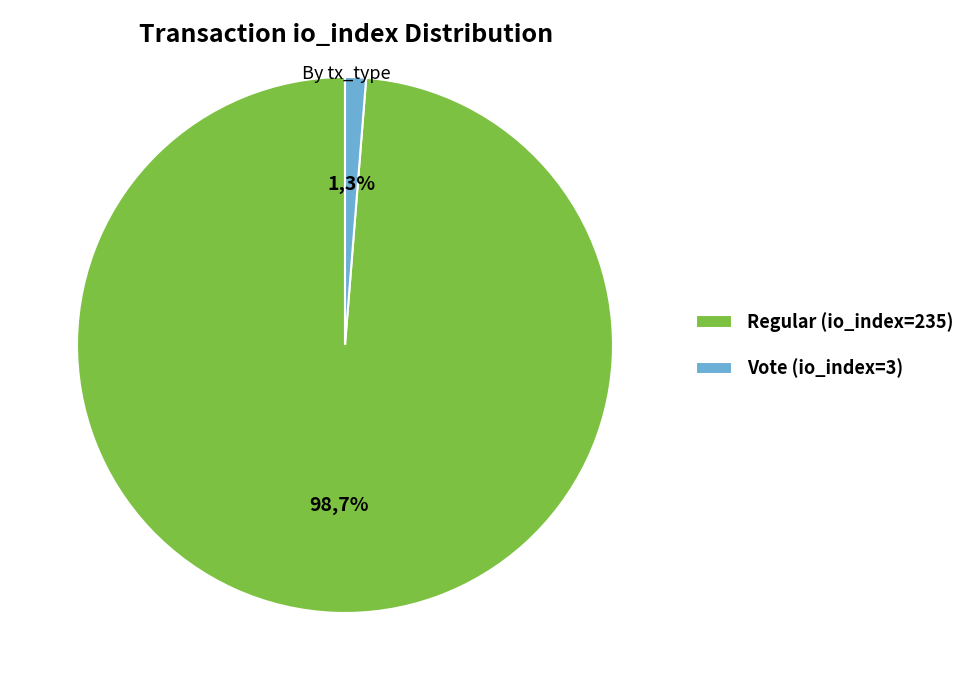

Rank the categories by value from lowest to highest.

Vote (io_index=3), Regular (io_index=235)